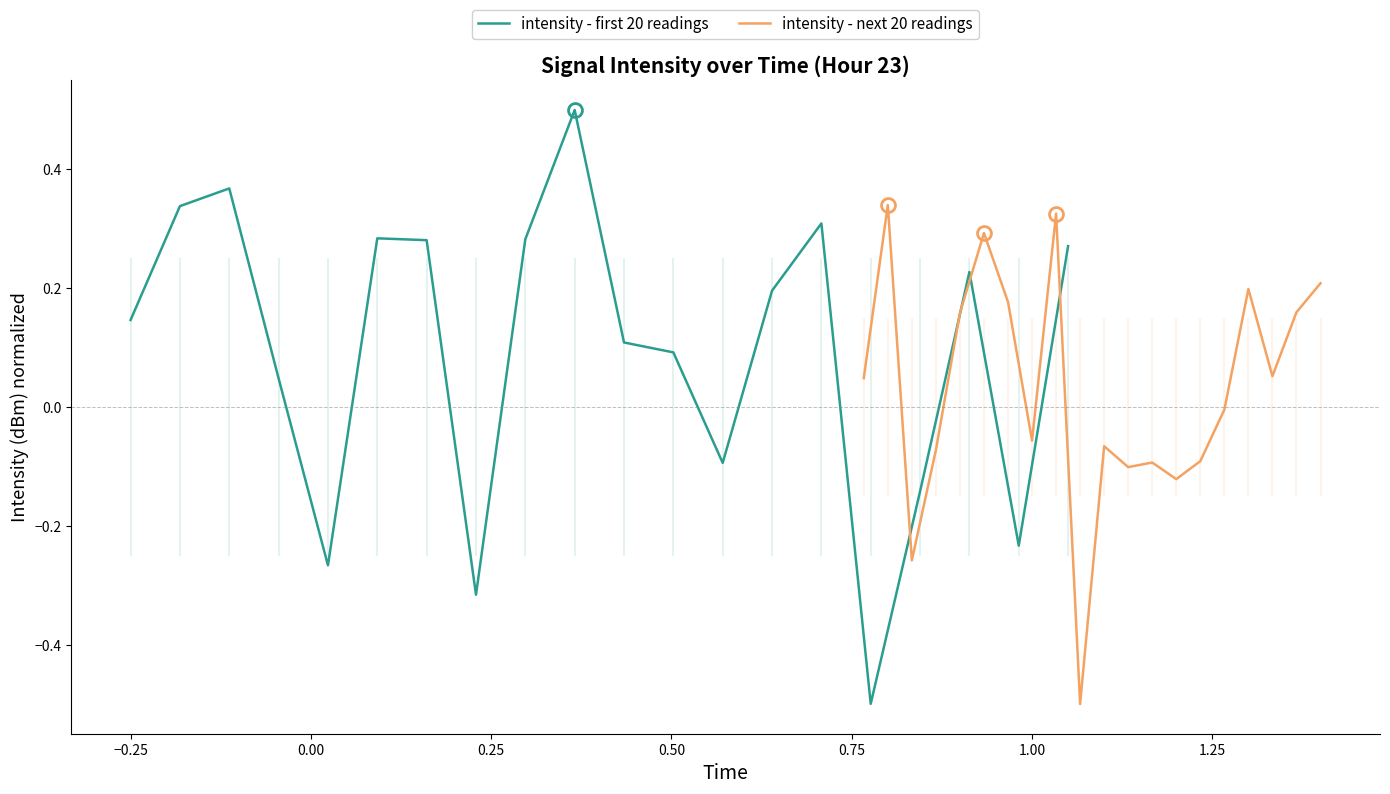

Which series has the widest spread of values?

intensity - first 20 readings